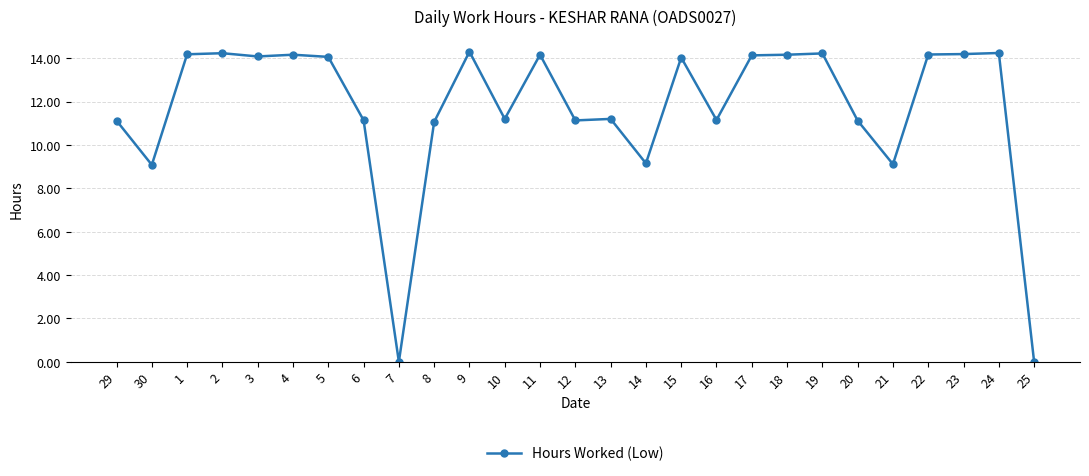

What is the change in value from 30 to 8?

+2.0